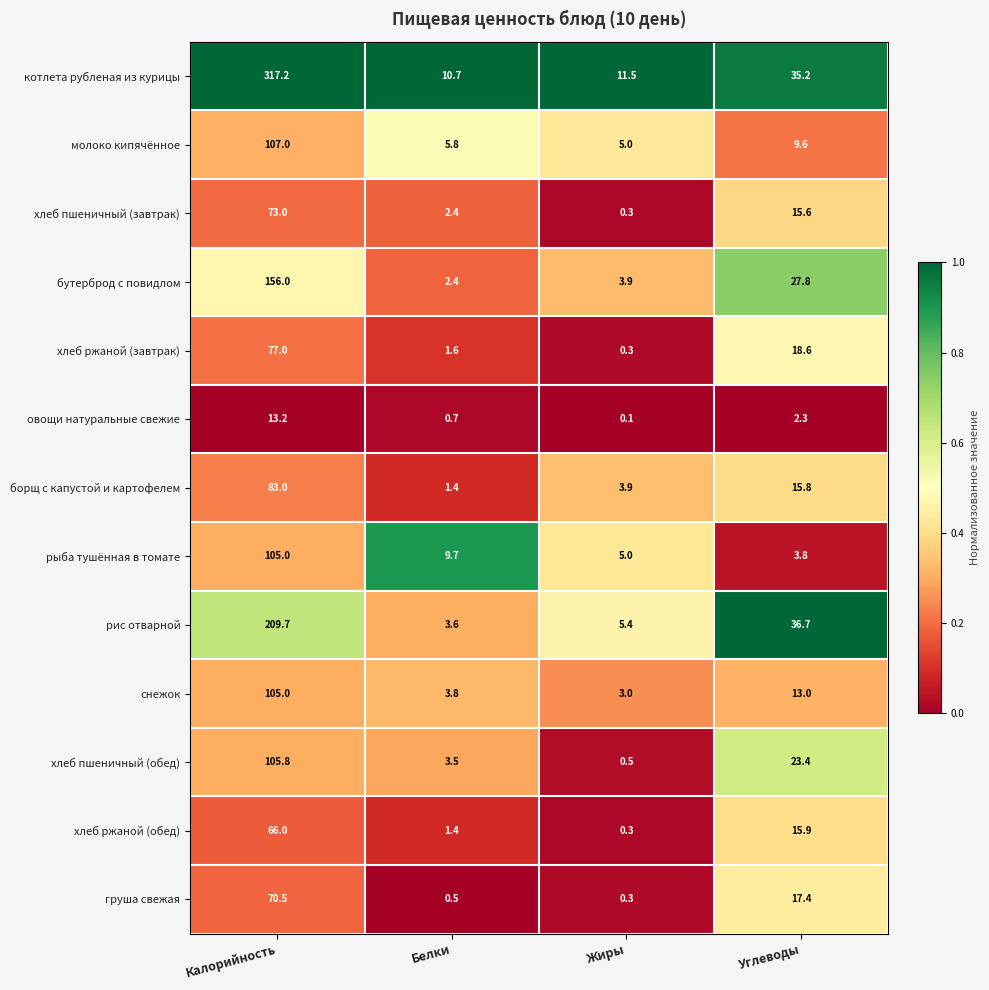

What is the difference between the maximum and minimum values in the хлеб ржаной (завтрак) series?

76.7